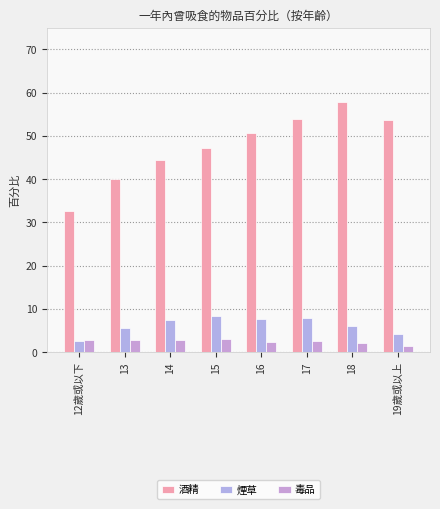

What is the difference between the highest and lowest values at 12歲或以下?

30.0